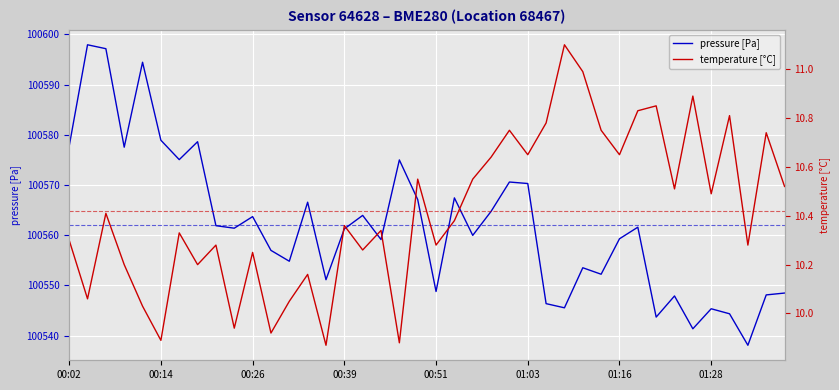

Reading left to right, extract all data points from this chart.

pressure [Pa]: 100577.8	100597.9	100597.2	100577.5	100594.5	100578.9	100575.1	100578.6	100561.9	100561.4	100563.7	100557.0	100554.8	100566.6	100551.1	100561.3	100563.9	100559.1	100575.0	100567.1	100548.8	100567.4	100560.0	100564.8	100570.6	100570.3	100546.4	100545.5	100553.5	100552.2	100559.3	100561.6	100543.7	100547.9	100541.4	100545.4	100544.4	100538.1	100548.1	100548.5
temperature [°C]: 10.3	10.1	10.4	10.2	10.0	9.9	10.3	10.2	10.3	9.9	10.2	9.9	10.1	10.2	9.9	10.4	10.3	10.3	9.9	10.6	10.3	10.4	10.6	10.6	10.8	10.7	10.8	11.1	11.0	10.8	10.7	10.8	10.8	10.5	10.9	10.5	10.8	10.3	10.7	10.5